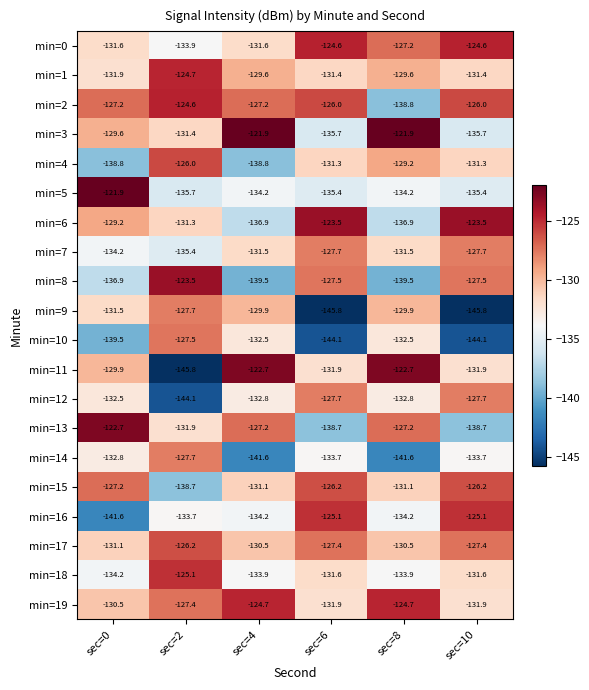

What is the approximate value of min=7 at sec=4?

-131.5